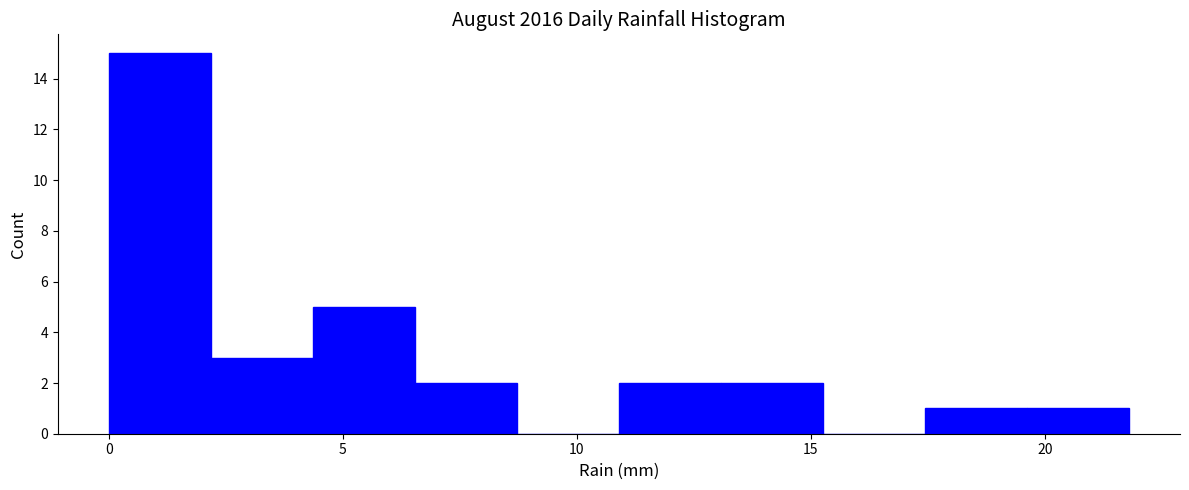

What is the height of the bar covering 4.5 to 6.5 on the x-axis? Neither the bar edges nor the heights are printed on the chart, so give them approximately, as read against the axes.

5